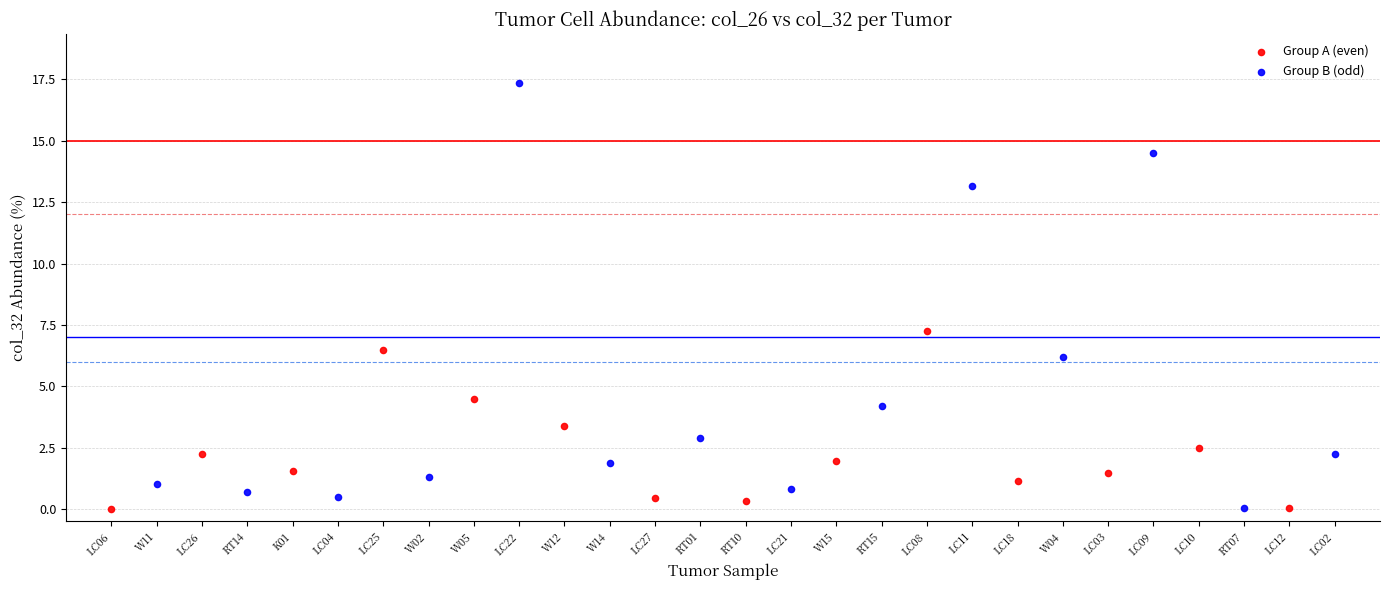

Which series has the largest Y range (max minus min)?

Group B (odd)